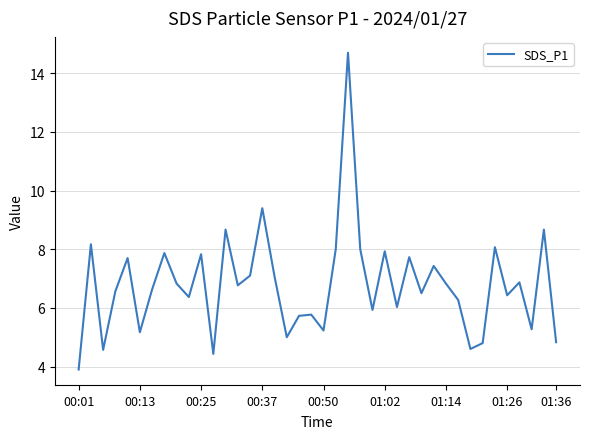

Does the chart have visible grid lines?

Yes